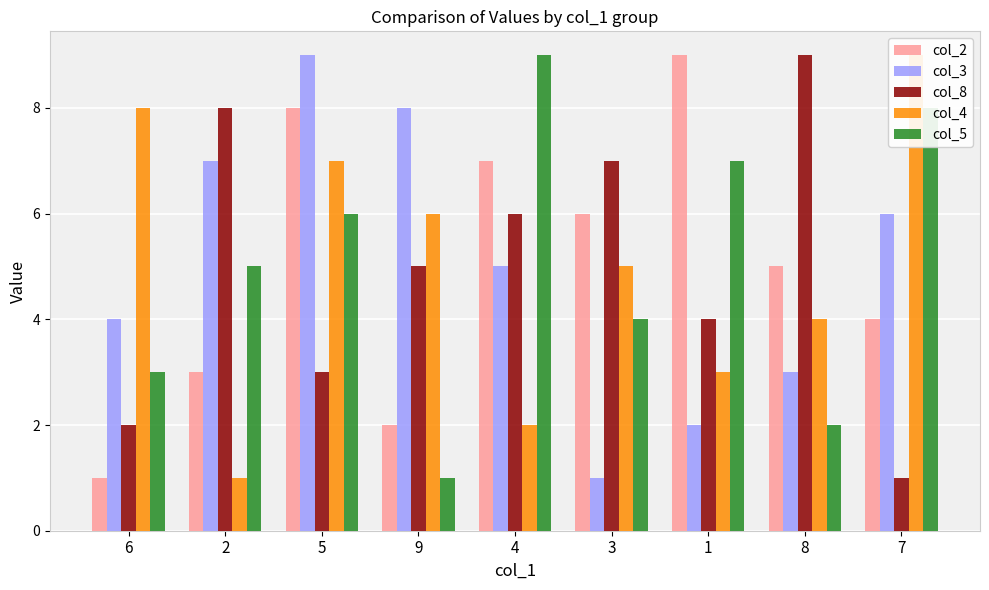

Reading right to left, extract all data points from this chart.

col_2: 4	5	9	6	7	2	8	3	1
col_3: 6	3	2	1	5	8	9	7	4
col_8: 1	9	4	7	6	5	3	8	2
col_4: 9	4	3	5	2	6	7	1	8
col_5: 8	2	7	4	9	1	6	5	3